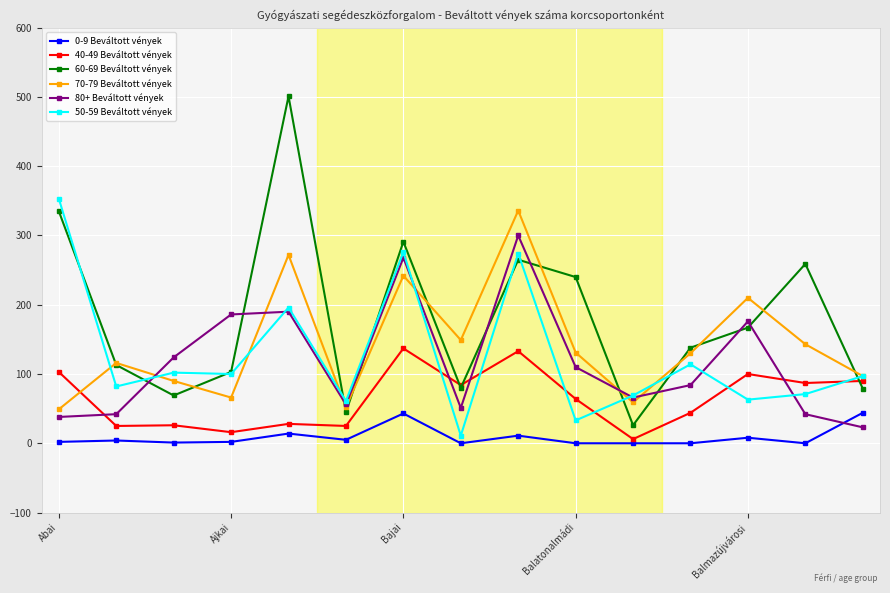

True or false: 40-49 Beváltott vények has more than 0 points higher than both neighbors.

True